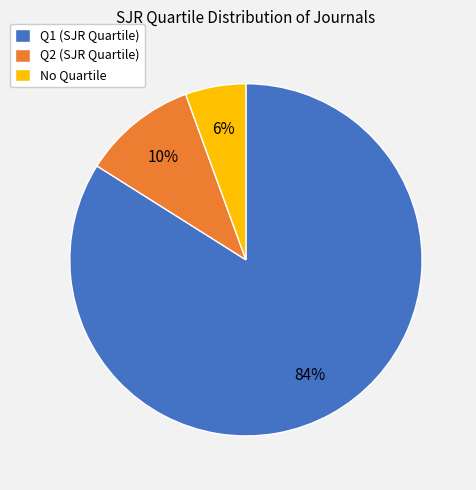

What is the majority slice?

Q1 (SJR Quartile)